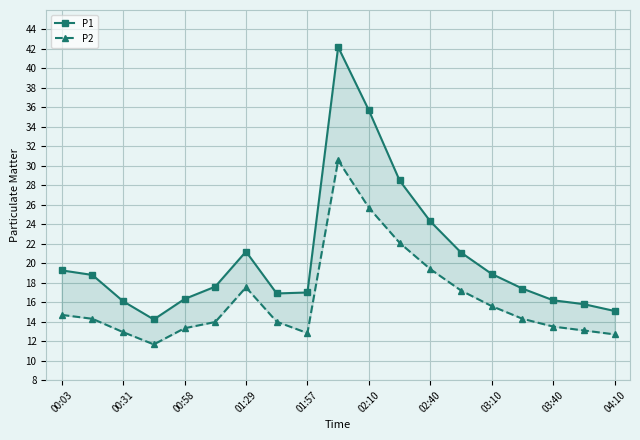

What is the average value of the P1 series?

20.7